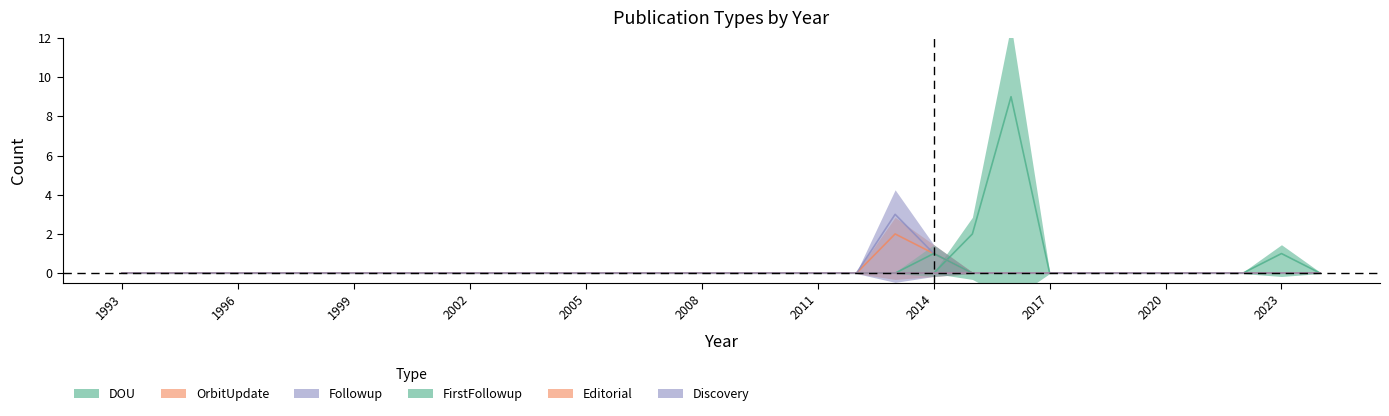

Between 2002 and 2022, which series saw the biggest shift?

DOU